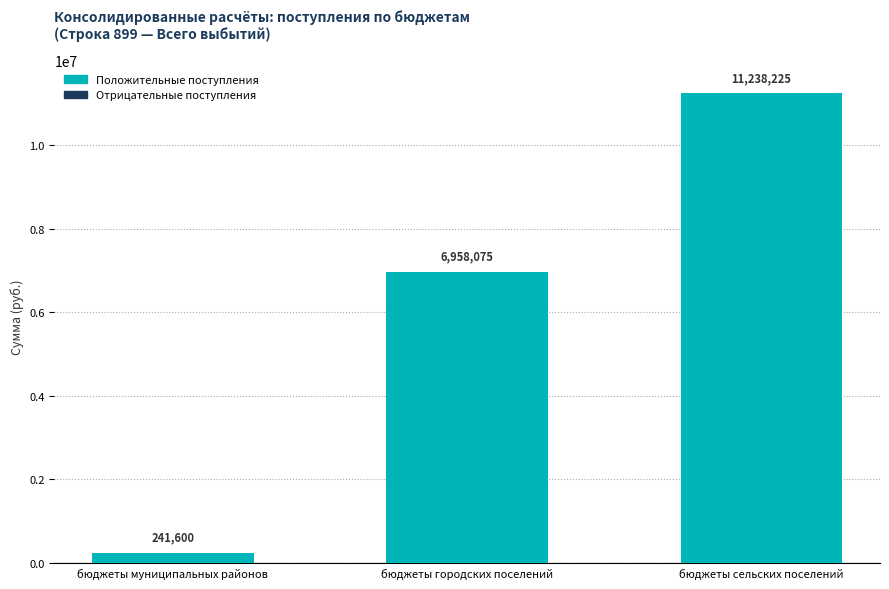

What is the smallest value displayed?

241600